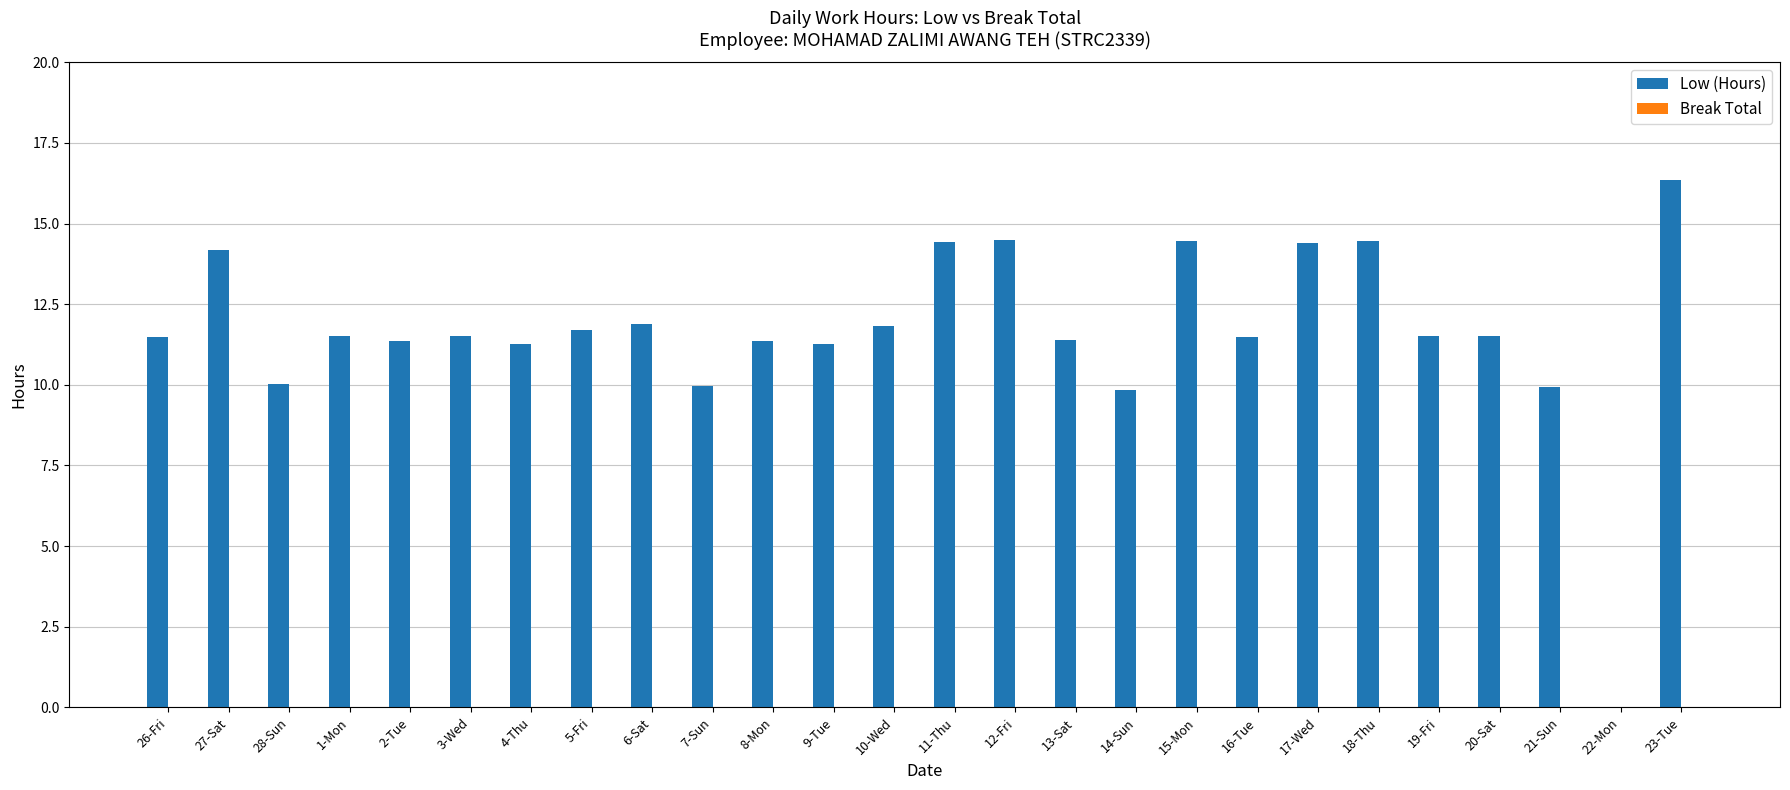

How many data points are above 11?

21